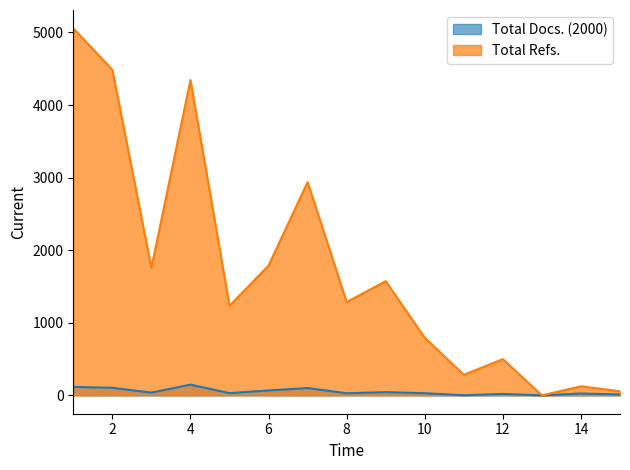

What is the greatest value displayed?

5057